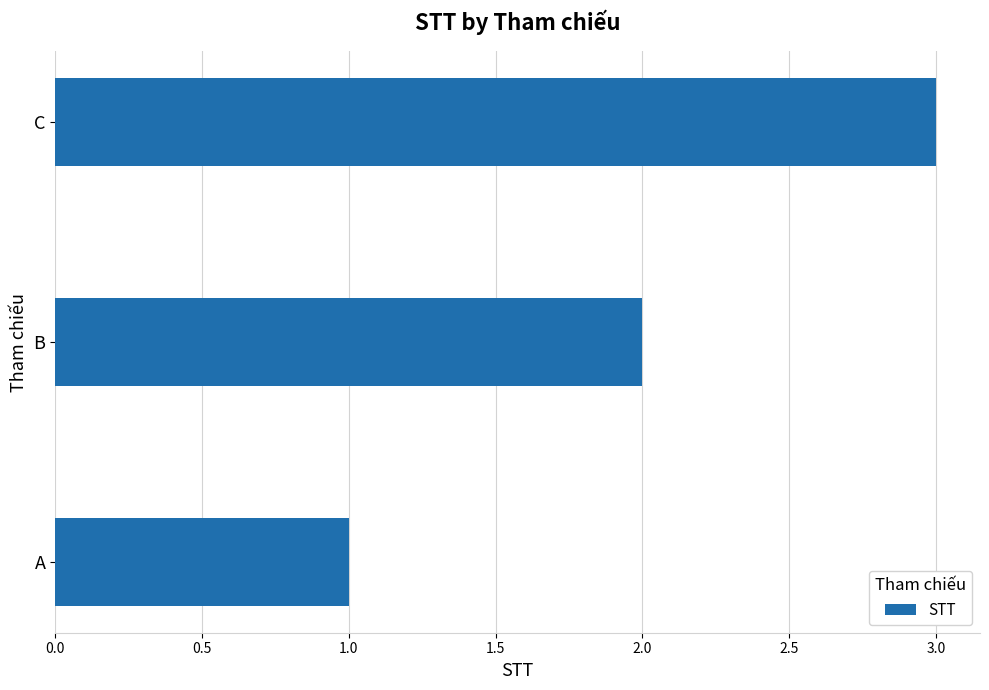

How many distinct data groups are displayed?

1